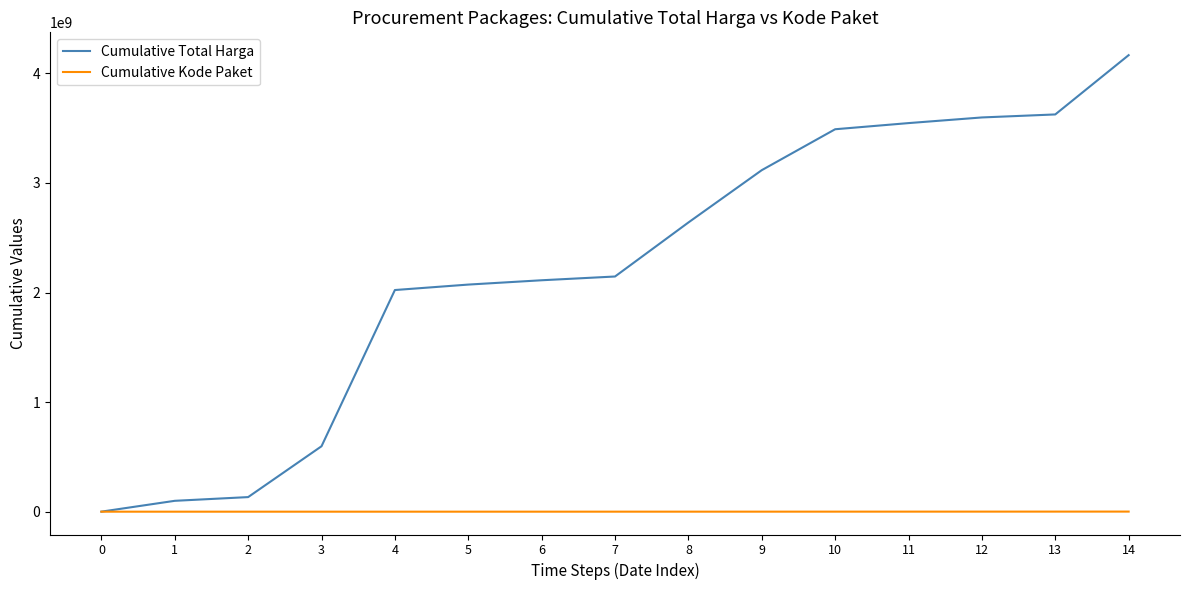

Which series has the widest spread of values?

Cumulative Total Harga